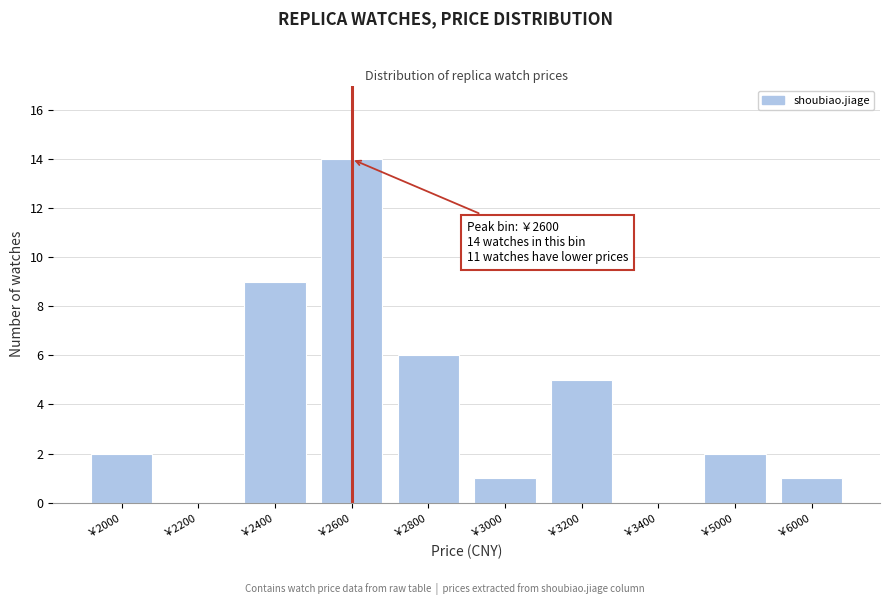

Reading left to right, what are all the values shown in this chart?

￥2000=2	￥2200=0	￥2400=9	￥2600=14	￥2800=6	￥3000=1	￥3200=5	￥3400=0	￥5000=2	￥6000=1